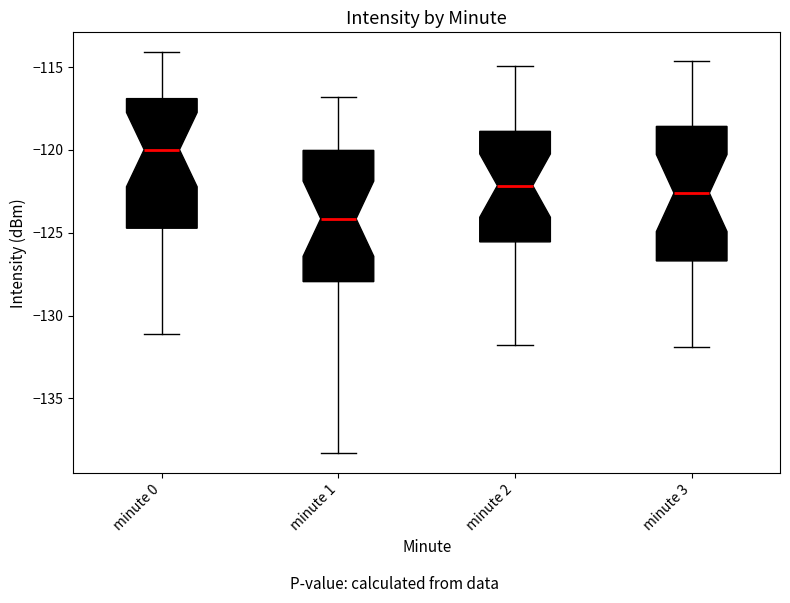

Which box's median line is the lowest?

minute 1